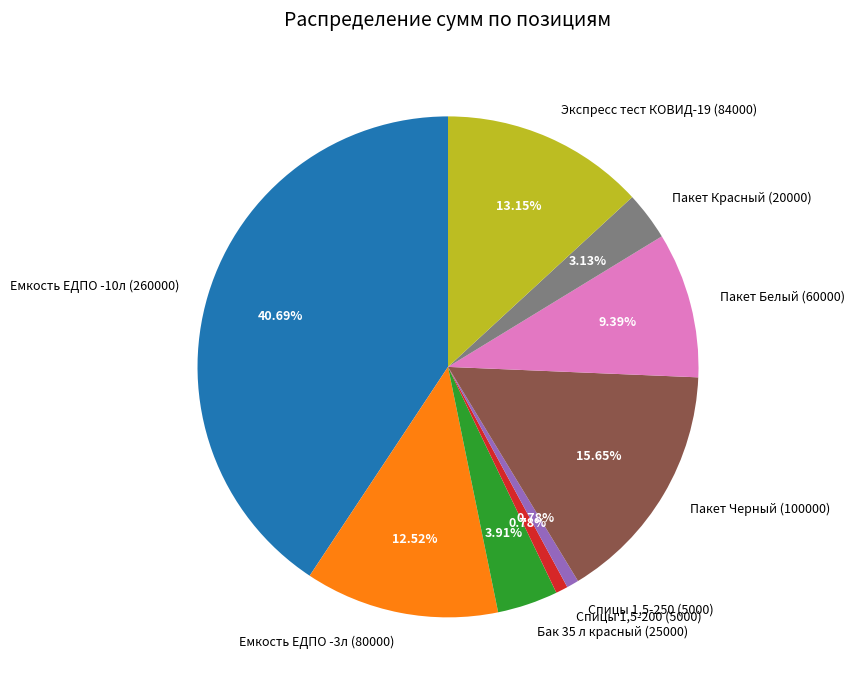

Combined, do Экспресс тест КОВИД-19 (84000) and Пакет Черный (100000) account for over 50%?

No